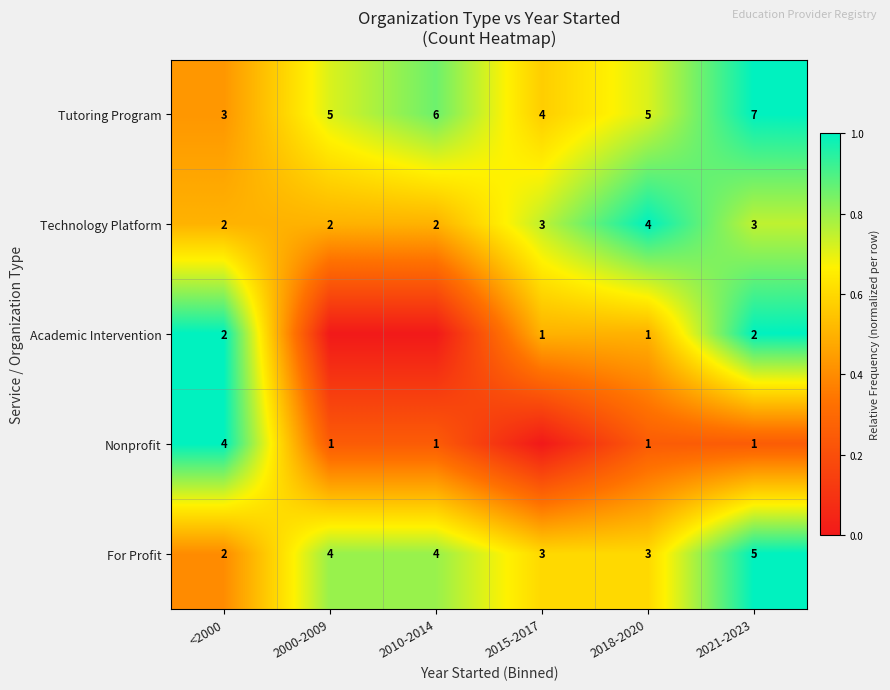

What is the spread (max minus min) of values at 2021-2023?

6